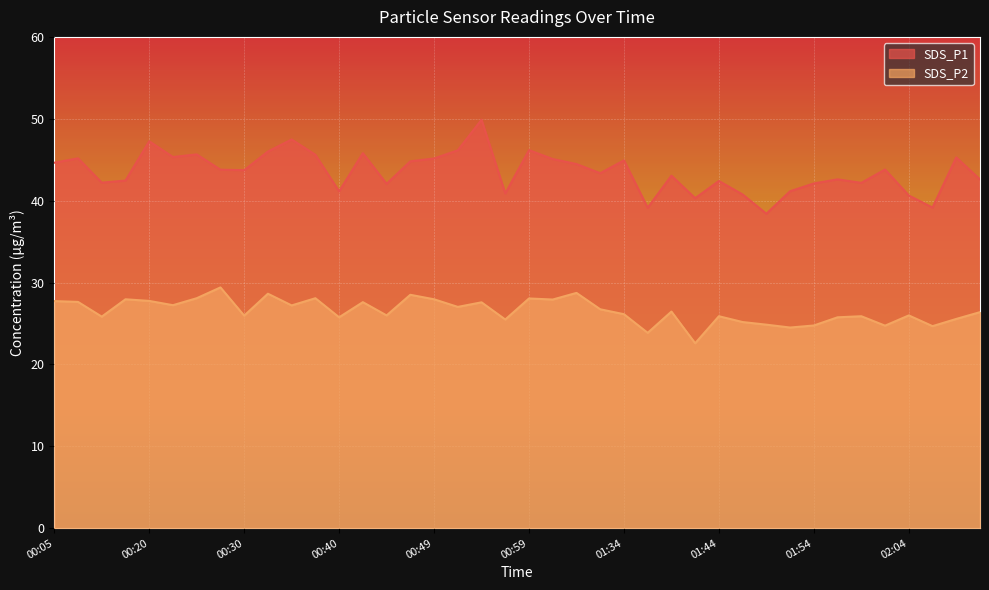

How many interior local peaks does the SDS_P2 series have?

13